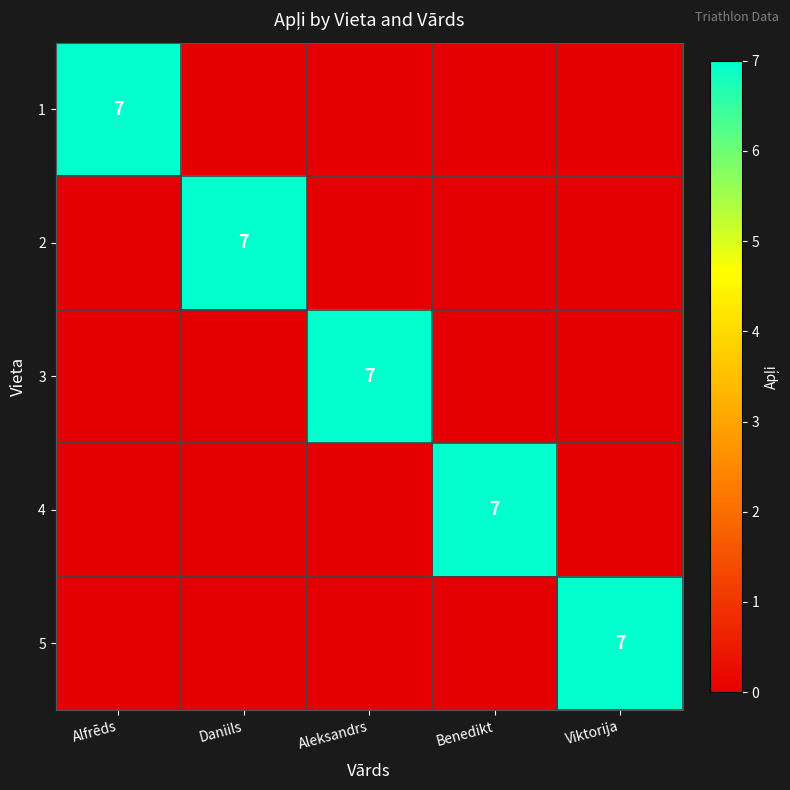

The 4 series shows 4 at Benedikt. True or false?

False